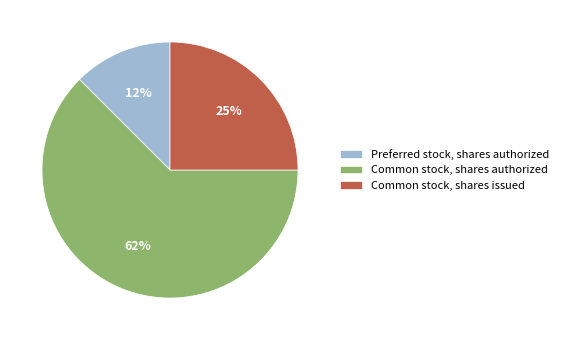

To the nearest percent, what portion does Common stock, shares issued represent?

25%